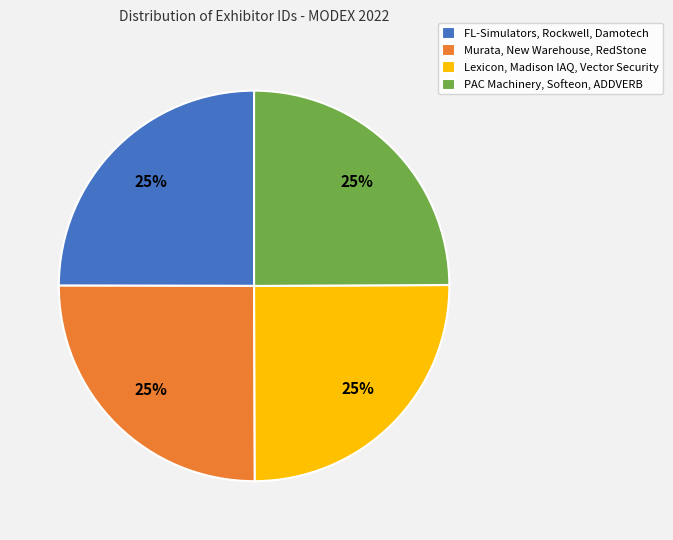

Count the number of slices in the pie.

4